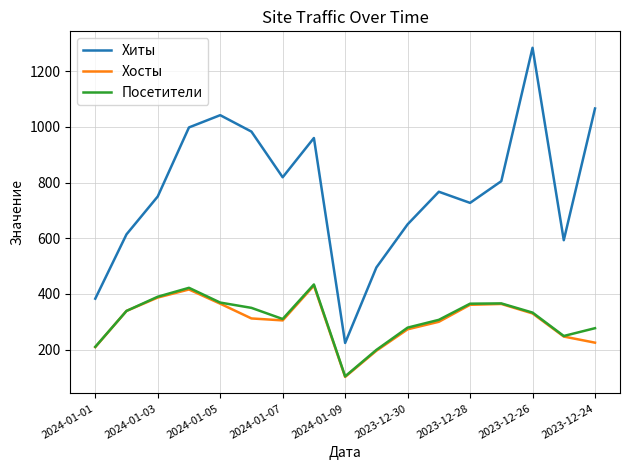

Which series has the largest total across all categories?

Хиты